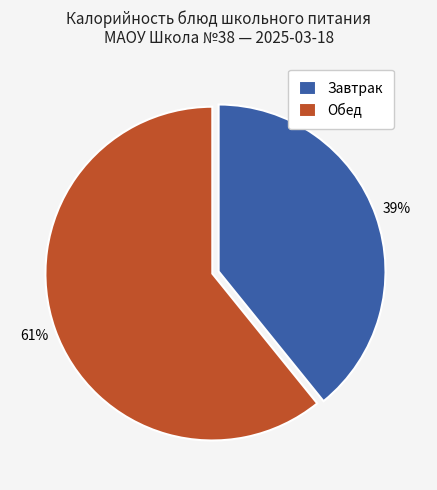

Combined, do Завтрак and Обед account for over 50%?

Yes